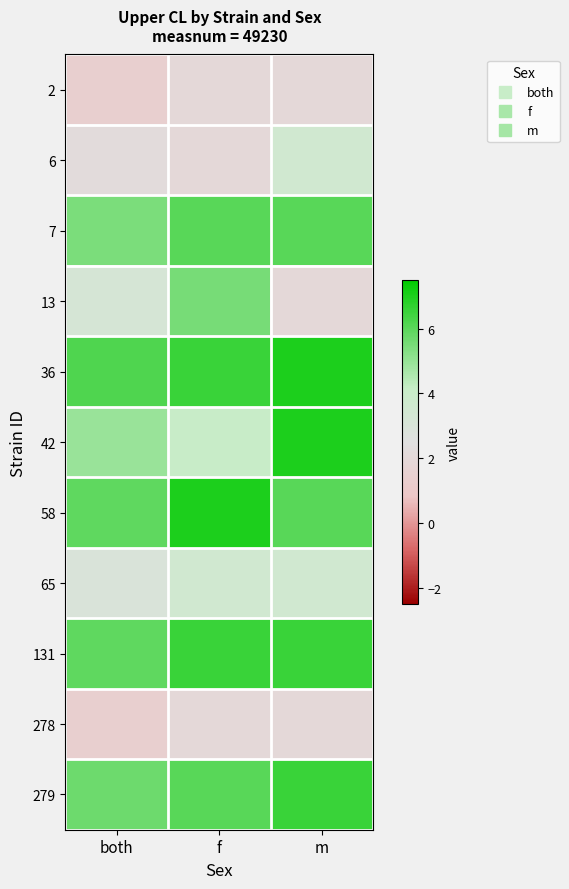

How many data points does each series have?

3